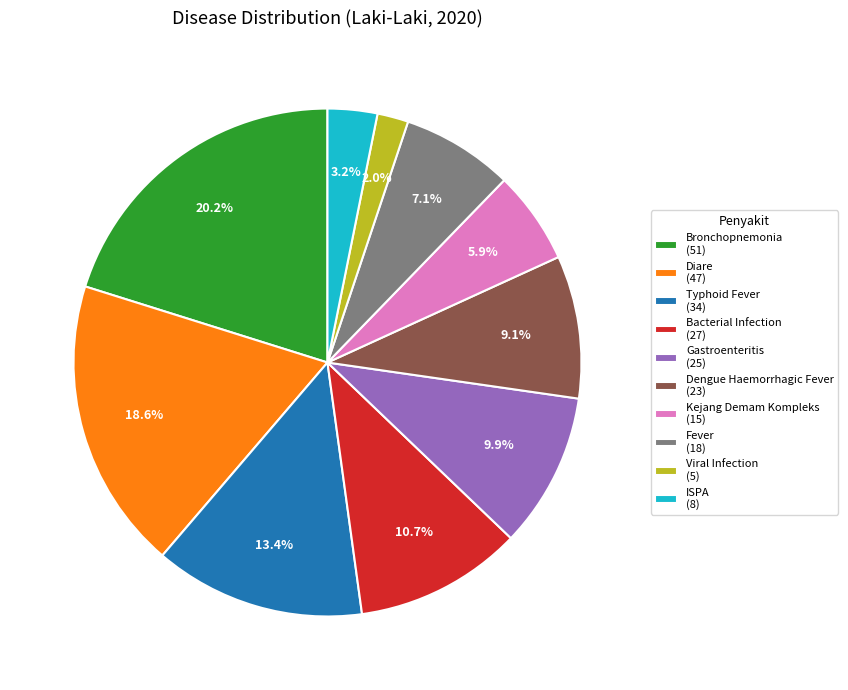

What is the ratio of the value at Diare to the value at Gastroenteritis?

1.9